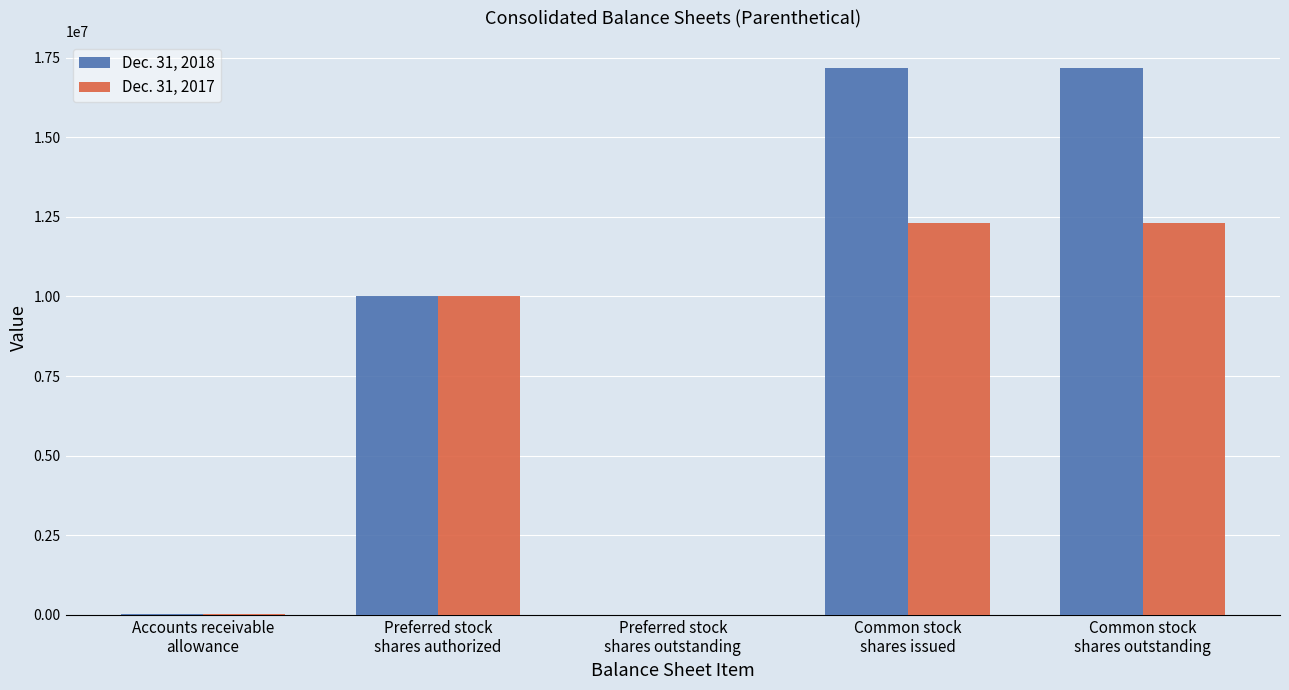

What is the greatest value displayed?

17166459